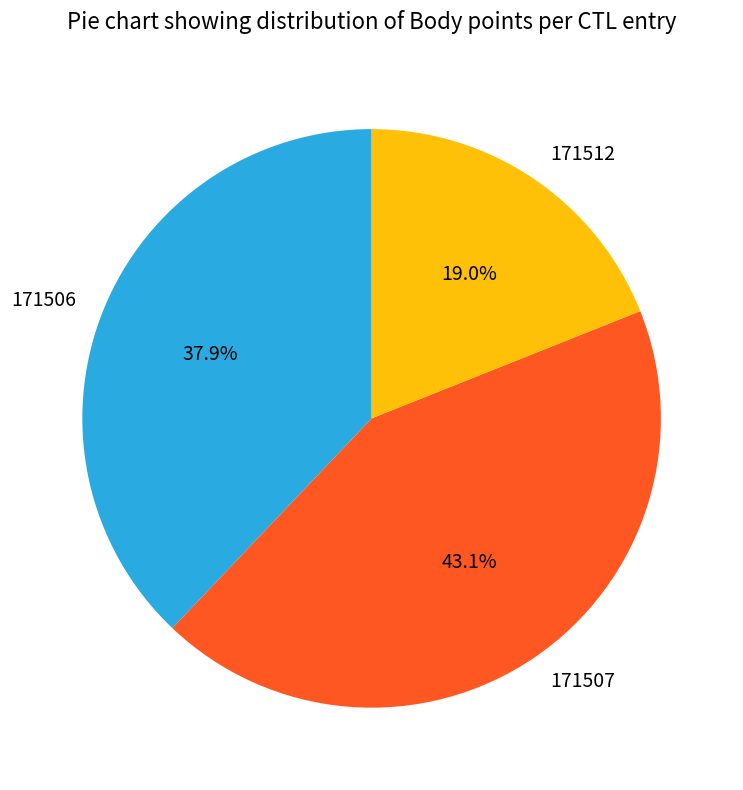

Does 171507 represent more than half of the total?

No